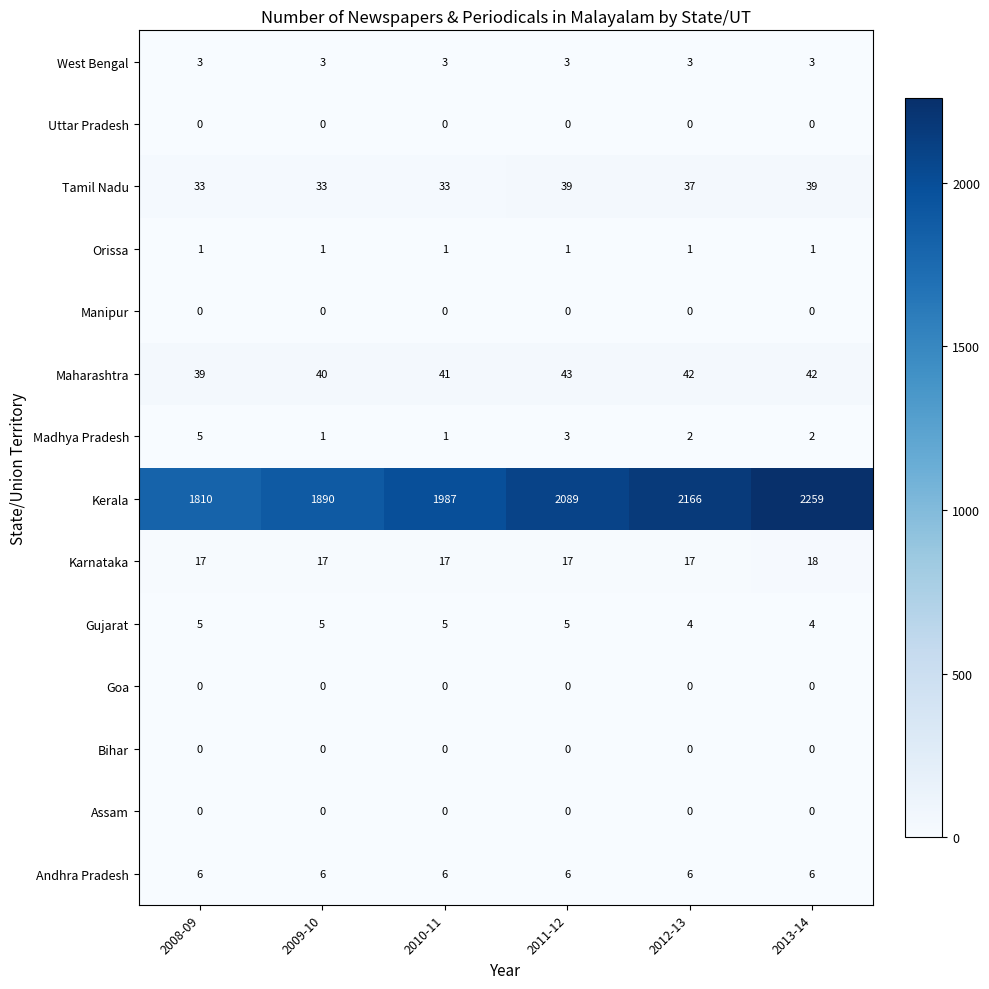

The value of Gujarat at 2010-11 is 5. True or false?

True